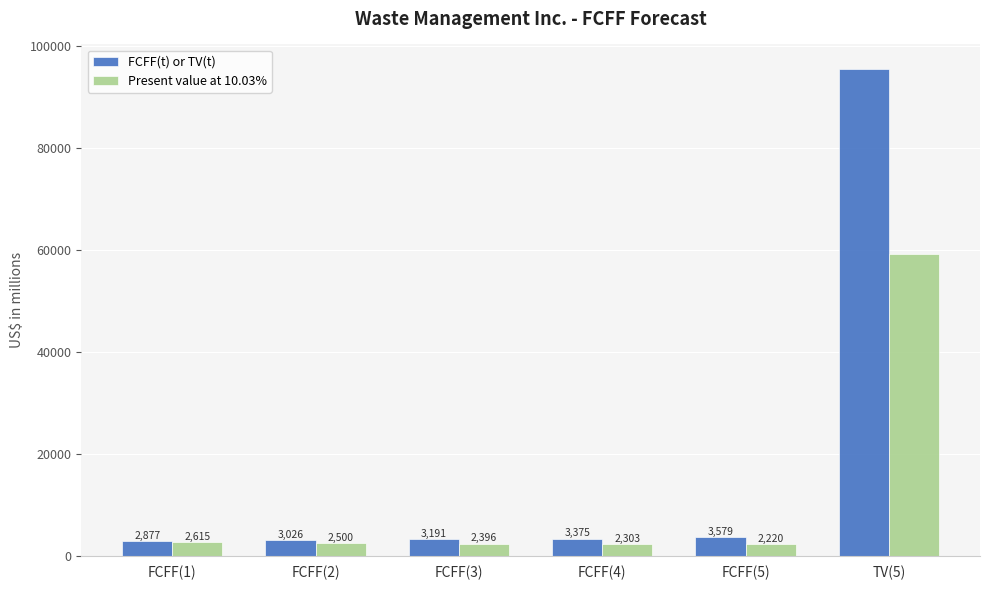

What is the difference between the highest and lowest values at FCFF(1)?

262